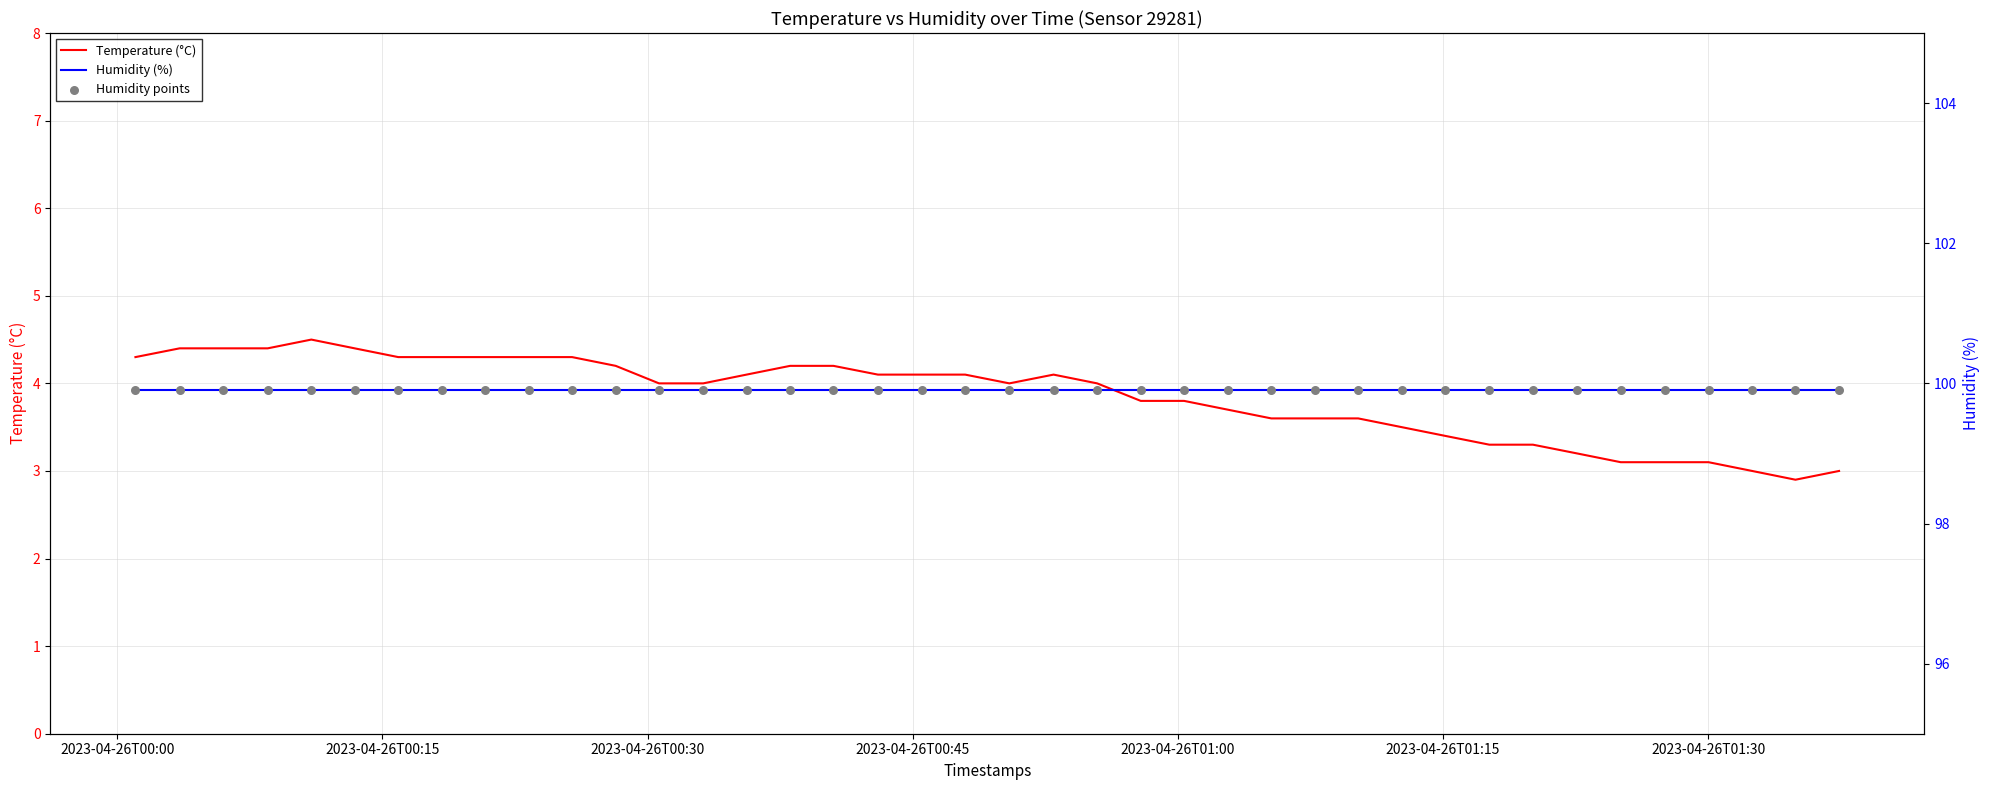

Which series reaches the maximum Y coordinate?

Humidity (%)